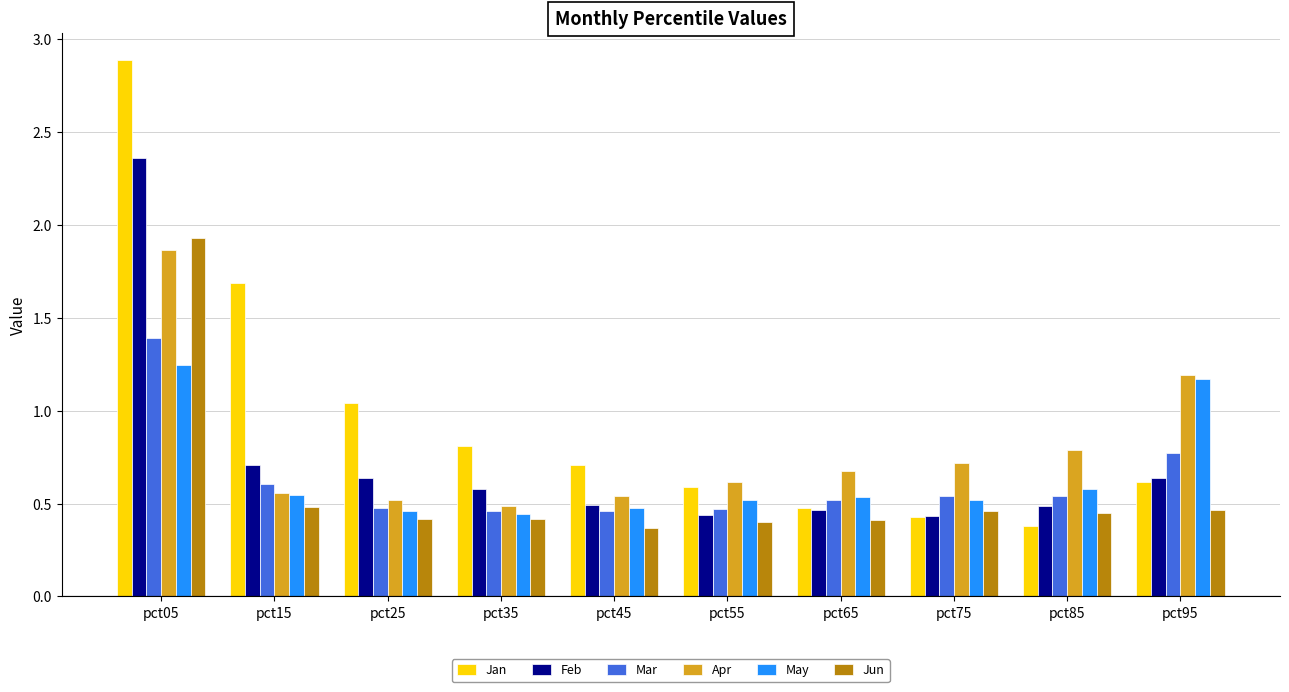

What is the sum of the Jan values at pct85 and pct75?

0.8